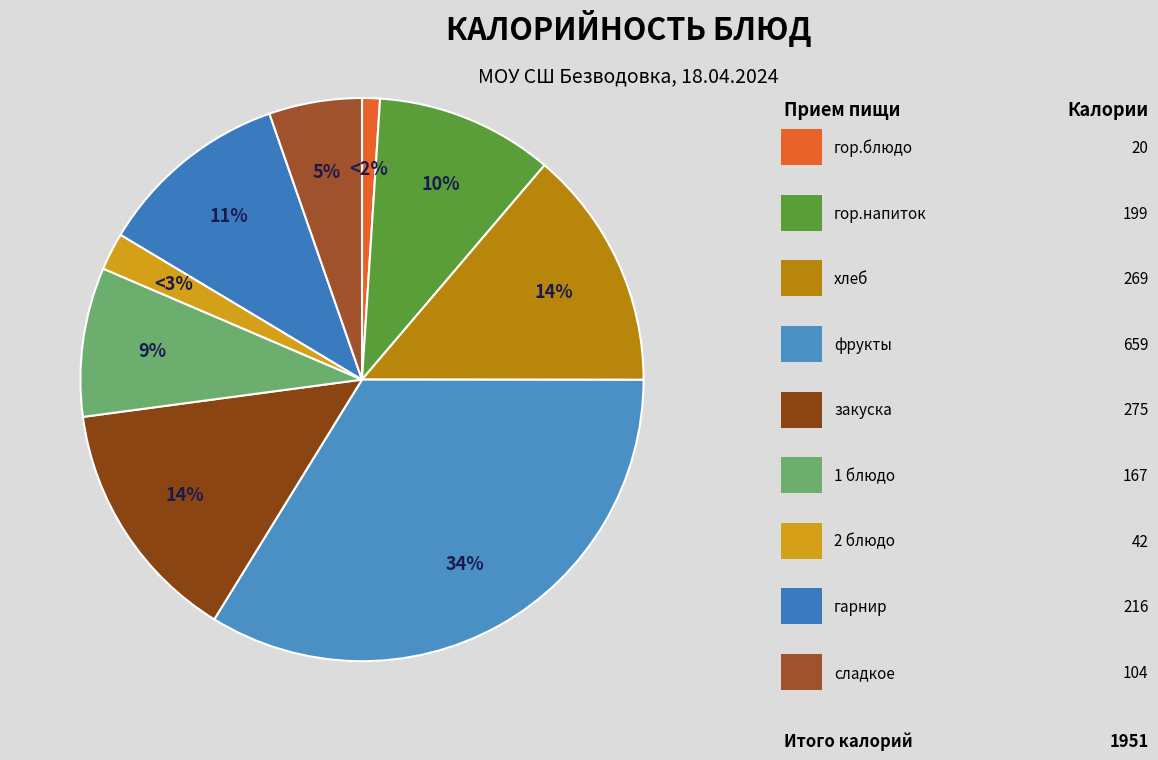

To the nearest percent, what is the average slice percentage?

11%